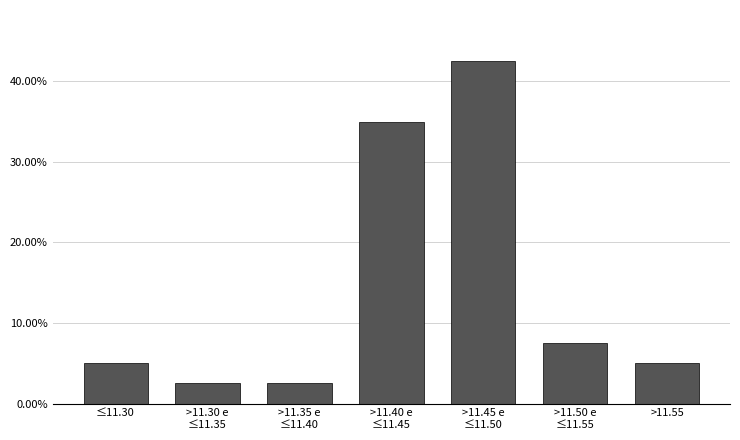

Reading left to right, what are all the values shown in this chart?

5.0	2.5	2.5	35.0	42.5	7.5	5.0